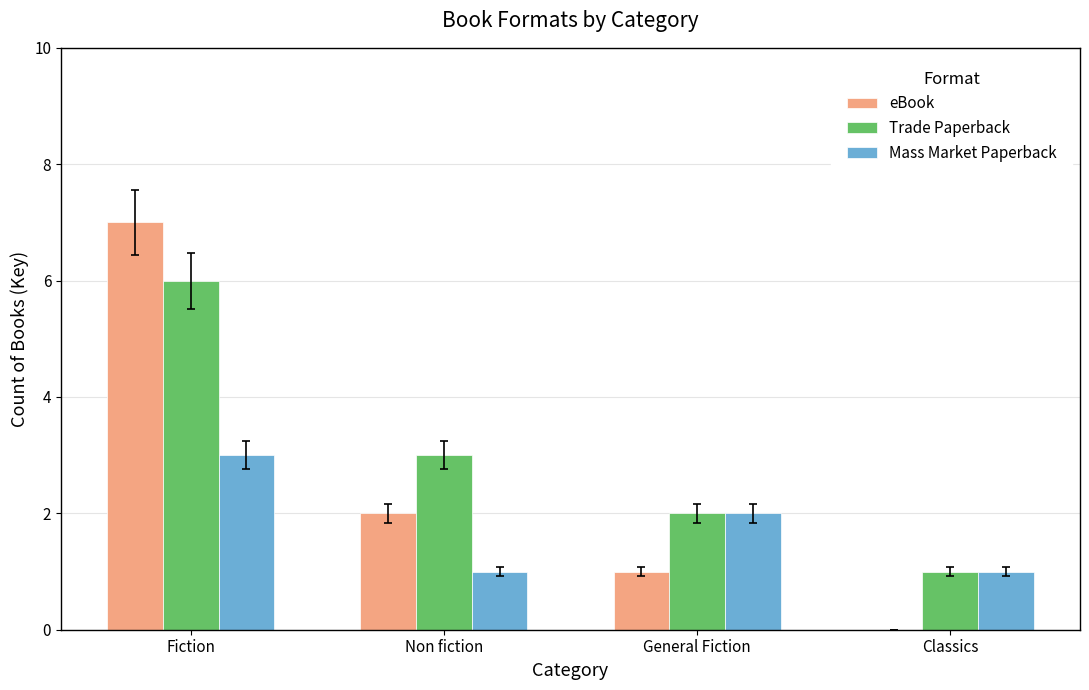

What is the sum of the Mass Market Paperback values at Fiction and Non fiction?

4